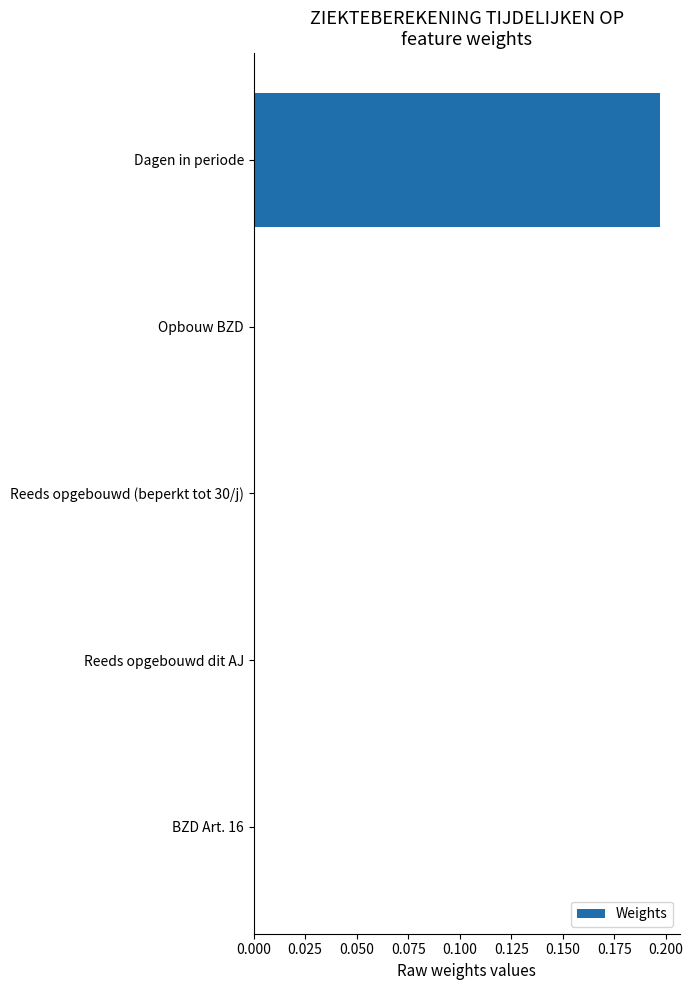

What is the change in value from BZD Art. 16 to Dagen in periode?

+0.2